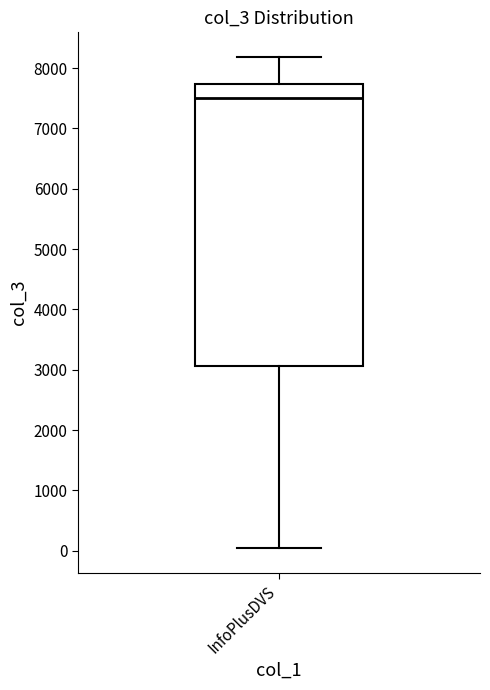

Transcribe this box plot: give where the median line is, the range the box spans, and where the two whiskers end, as read against the y-axis. The values are not printed on the chart, so give them approximately, as read against the axis.

median 7500, box 3100 to 7700, whiskers 0 to 8200